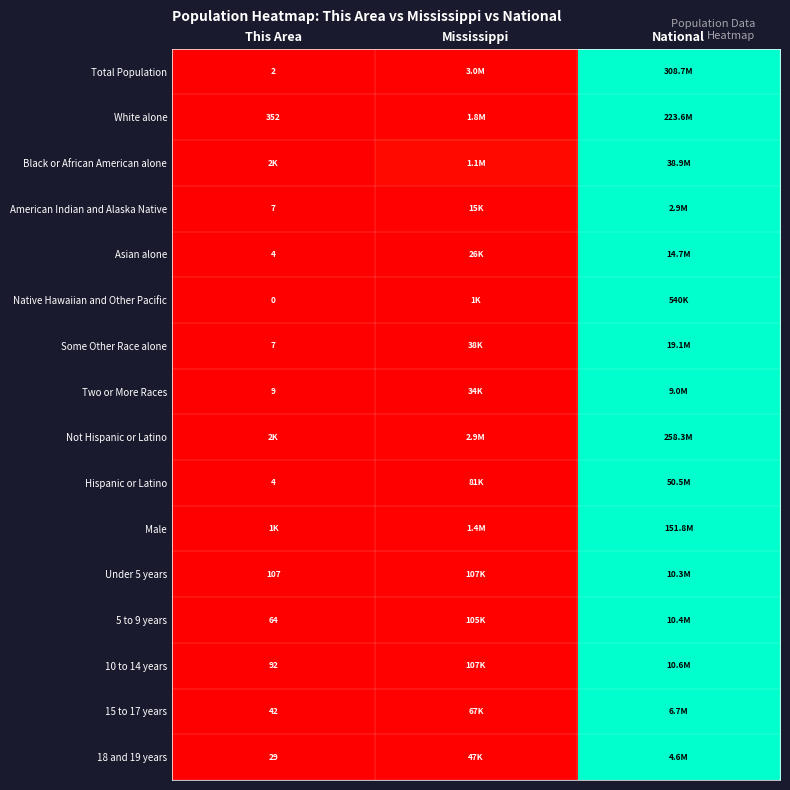

True or false: Under 5 years has a value of 0.0 at Mississippi.

False